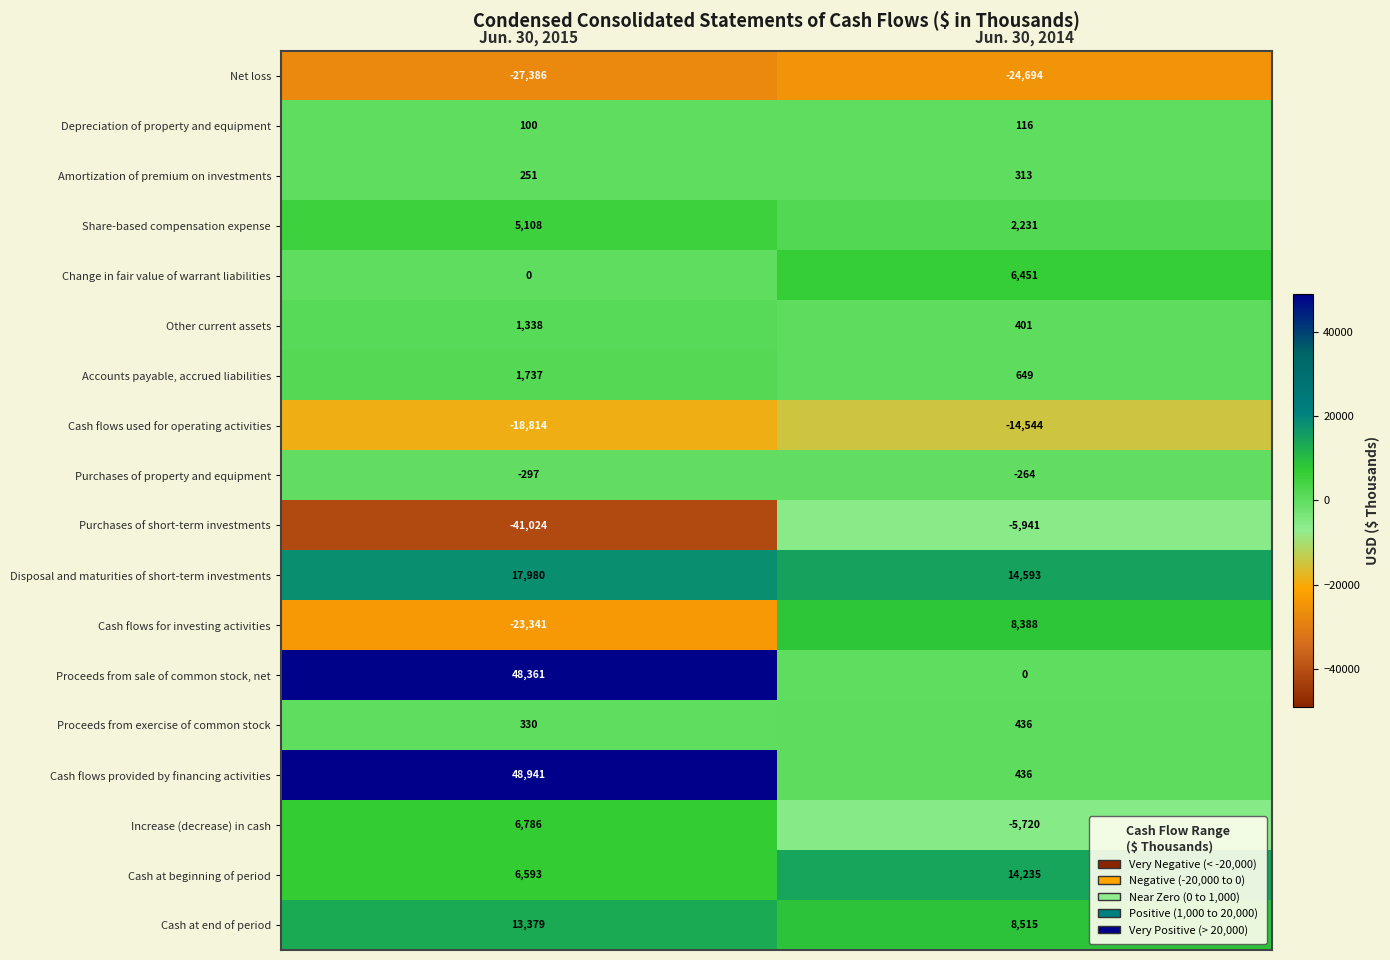

Rank the series by their maximum value, from highest to lowest.

Cash flows provided by financing activities, Proceeds from sale of common stock, net, Disposal and maturities of short-term investments, Cash at beginning of period, Cash at end of period, Cash flows for investing activities, Increase (decrease) in cash, Change in fair value of warrant liabilities, Share-based compensation expense, Accounts payable, accrued liabilities, Other current assets, Proceeds from exercise of common stock, Amortization of premium on investments, Depreciation of property and equipment, Purchases of property and equipment, Purchases of short-term investments, Cash flows used for operating activities, Net loss